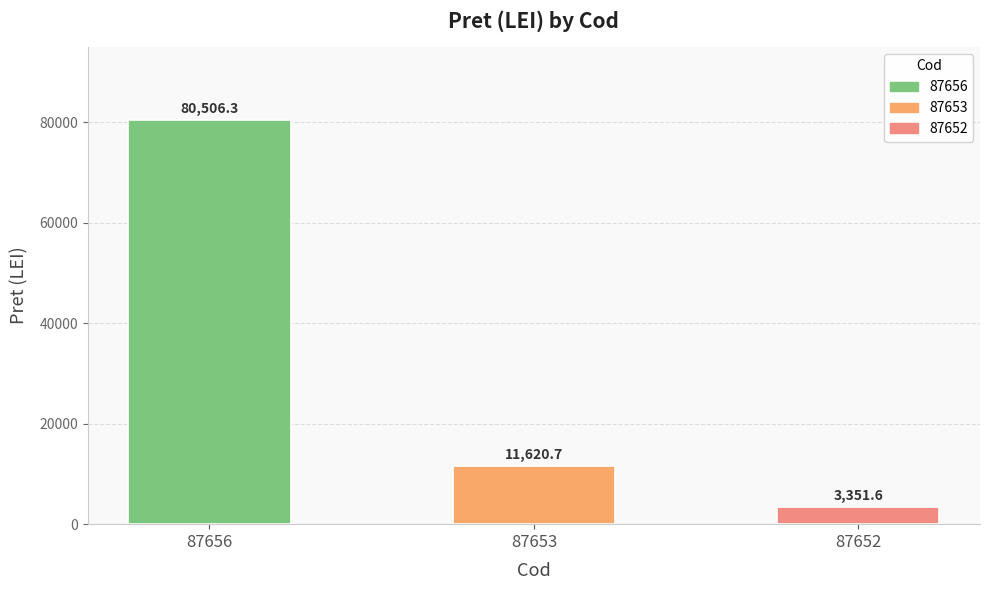

Rank the categories by value from highest to lowest.

87656, 87653, 87652